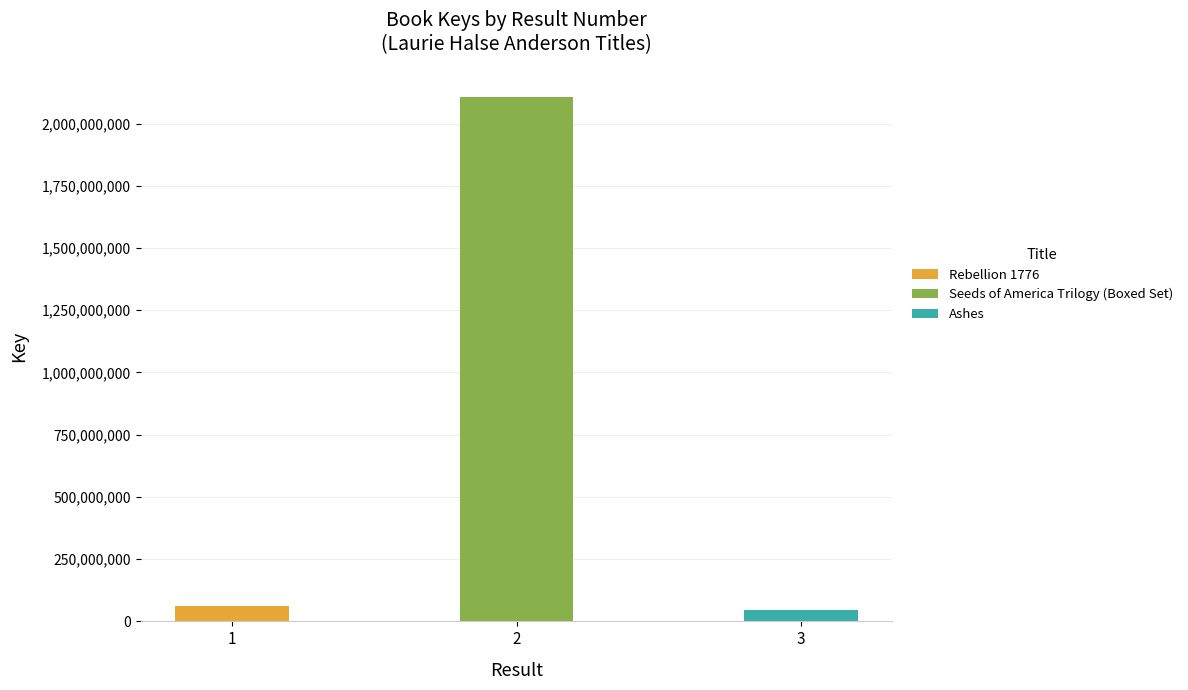

Rank the categories by value from lowest to highest.

Ashes, Rebellion 1776, Seeds of America Trilogy (Boxed Set)